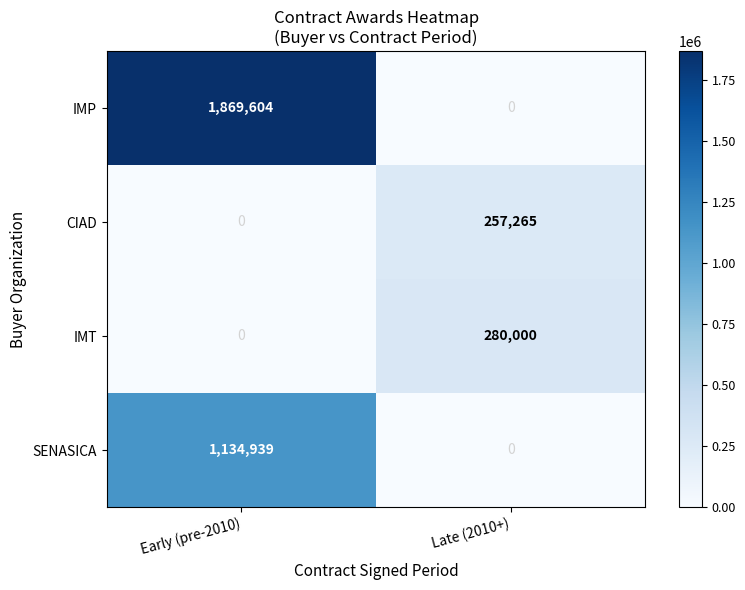

Which series has the largest total across all categories?

IMP